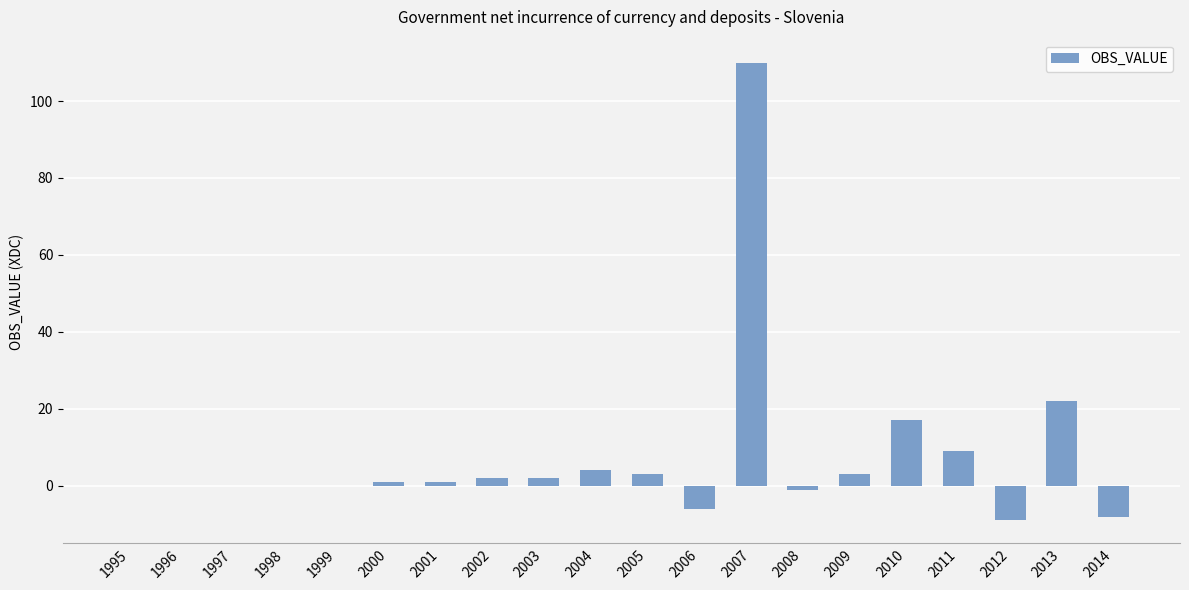

How many categories are shown in the chart?

20